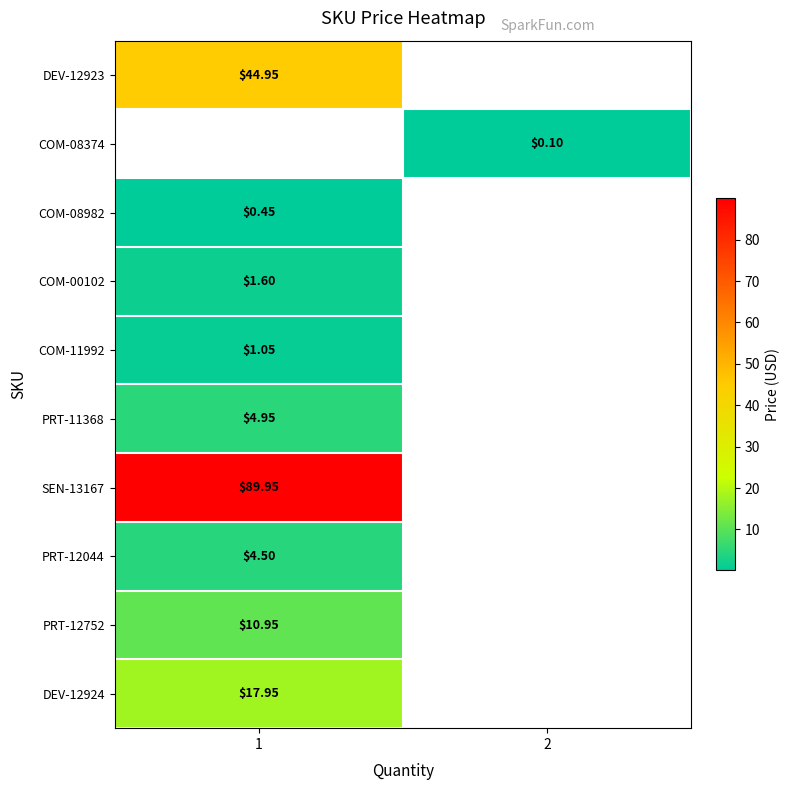

Rank the categories by SEN-13167 value from lowest to highest.

1, 2